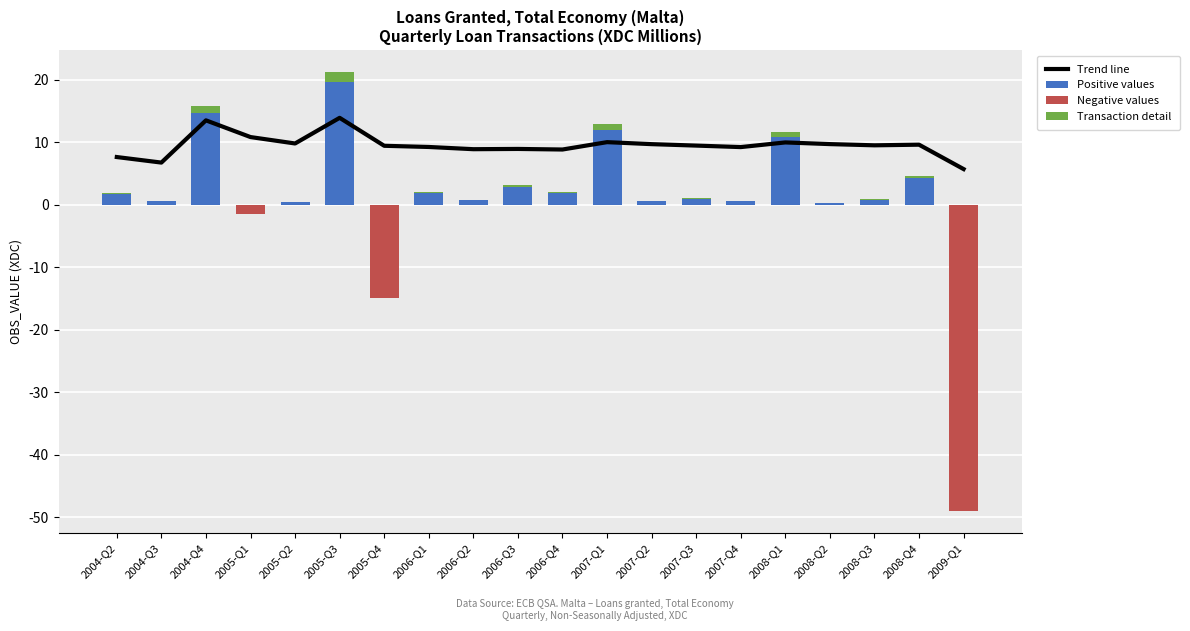

What is the maximum value for Trend line?

13.9